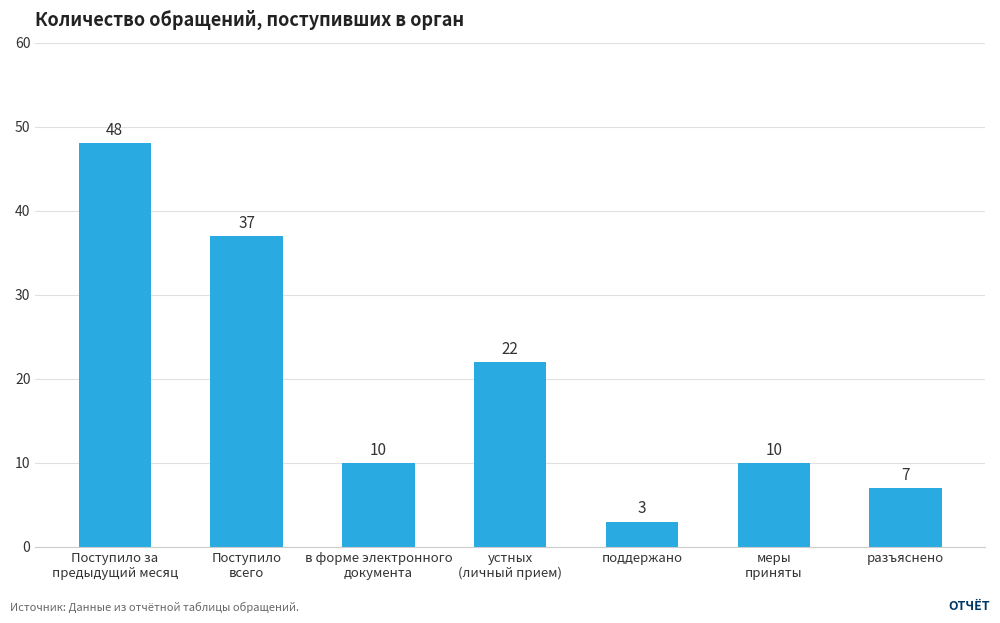

How many values are below 10?

2